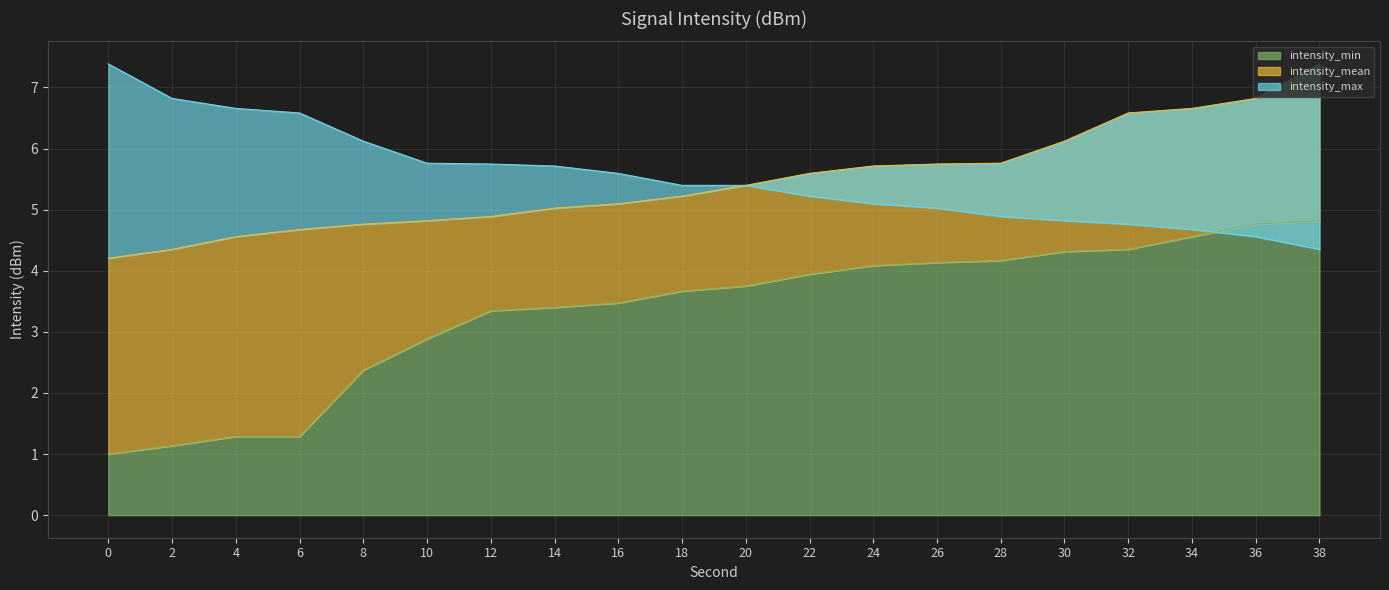

What is the value of the intensity_min point at the 1st from the left?

1.0